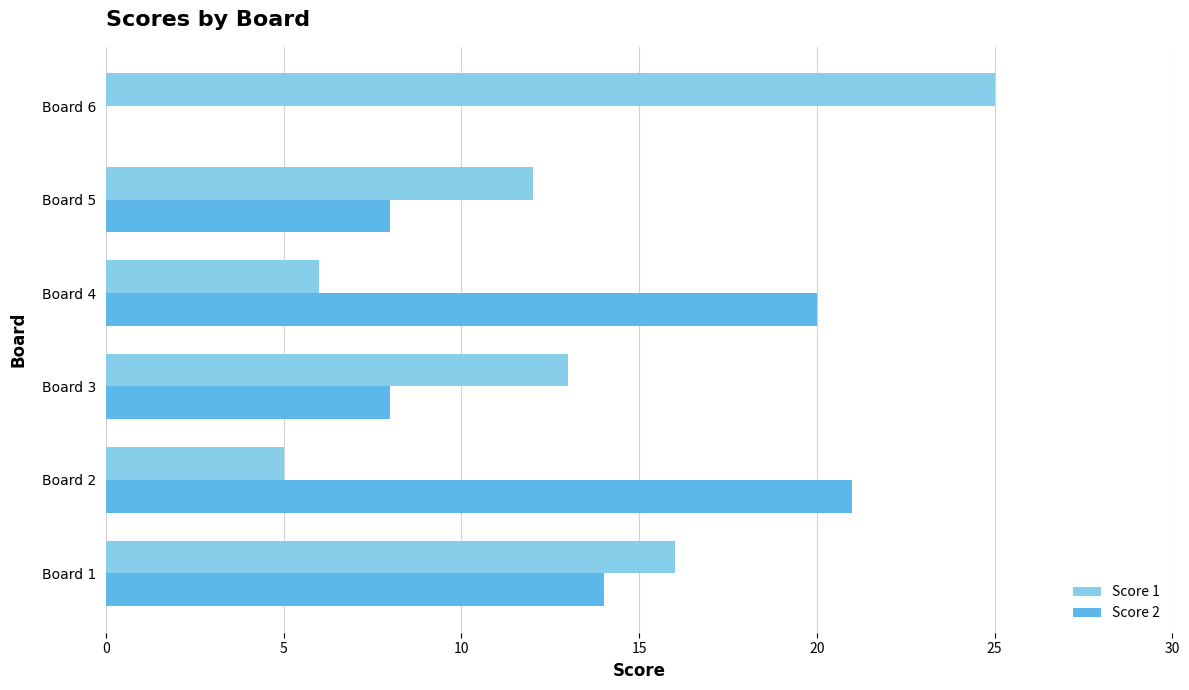

What is the average value of the Score 2 series?

12